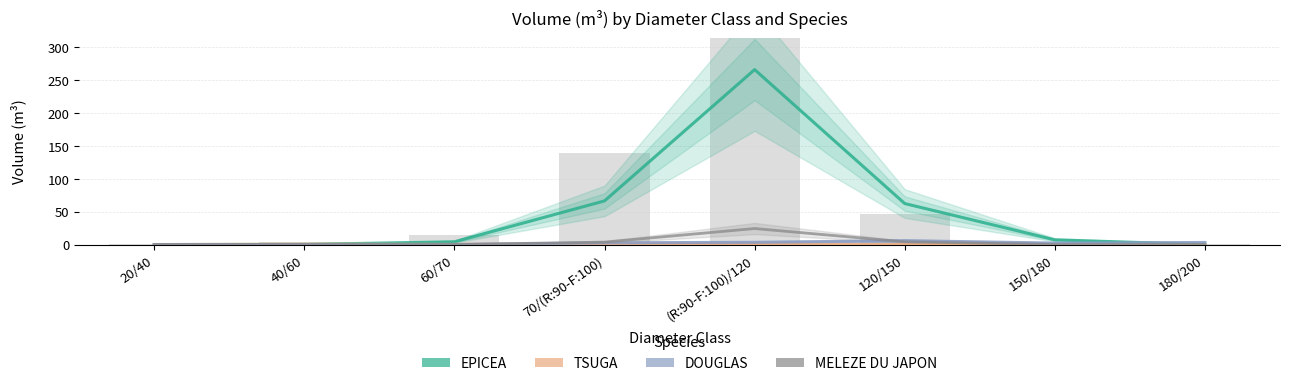

True or false: MELEZE DU JAPON has a value of 4.9 at (R:90-F:100)/120.

False